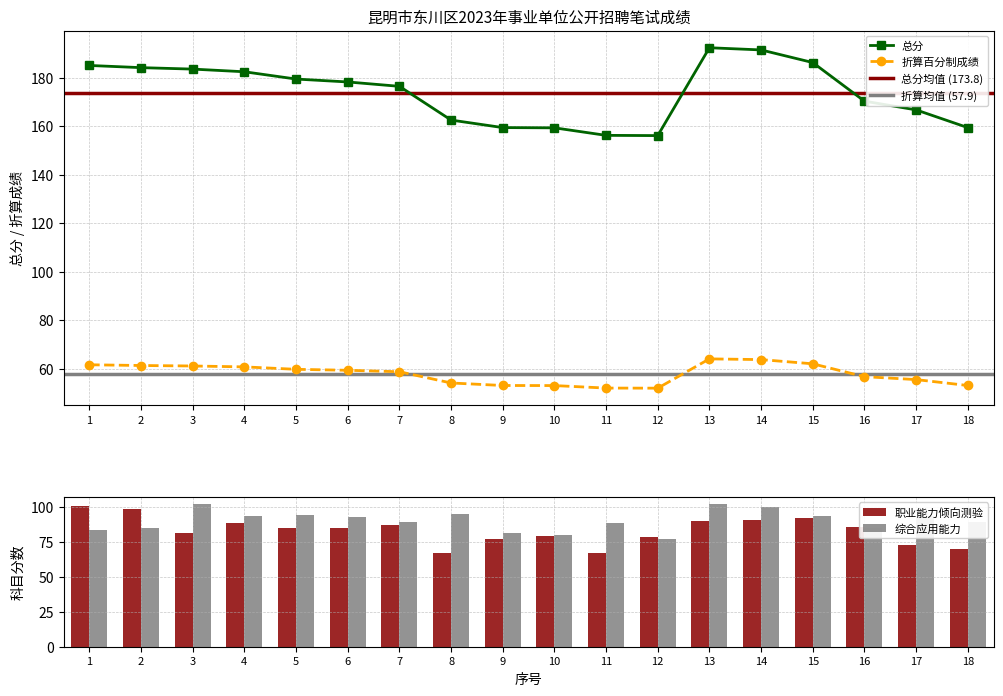

The value of 职业能力倾向测验 at 16 is 85.5. True or false?

True